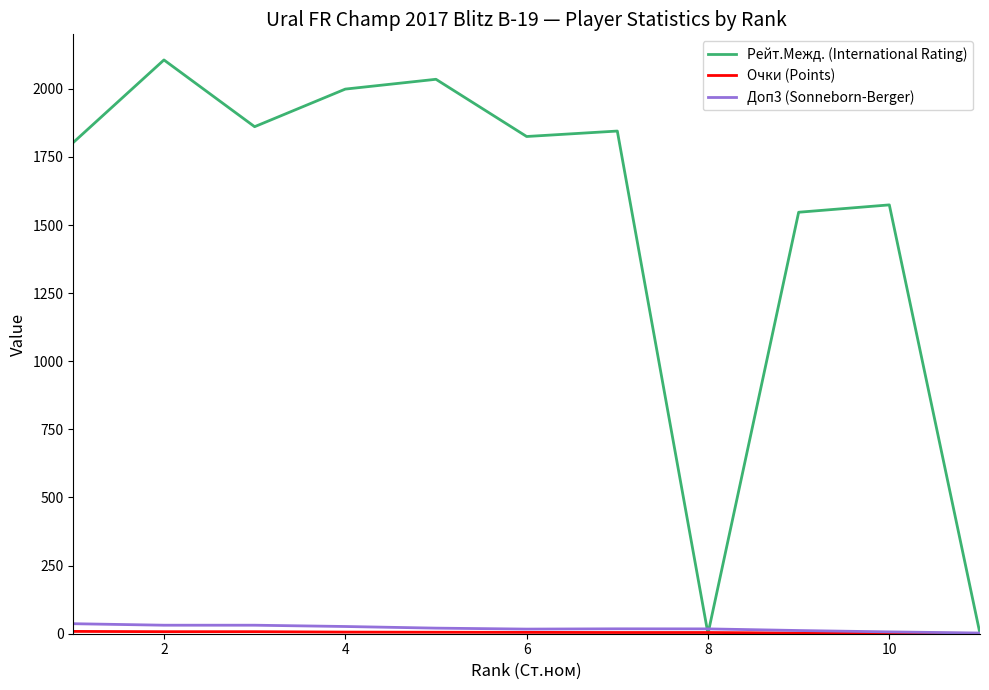

Which series has the widest spread of values?

Рейт.Межд. (International Rating)